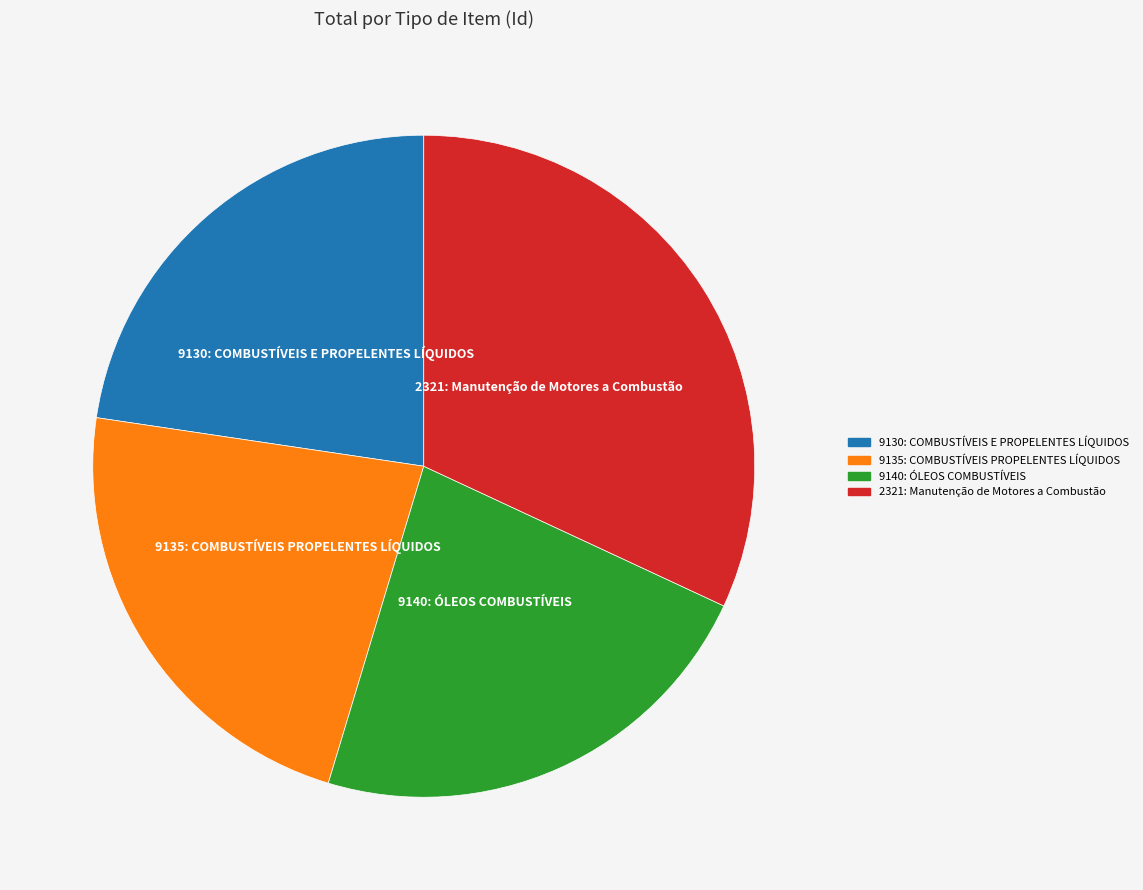

The 9135: COMBUSTÍVEIS PROPELENTES LÍQUIDOS slice represents 23% of the pie. True or false?

True